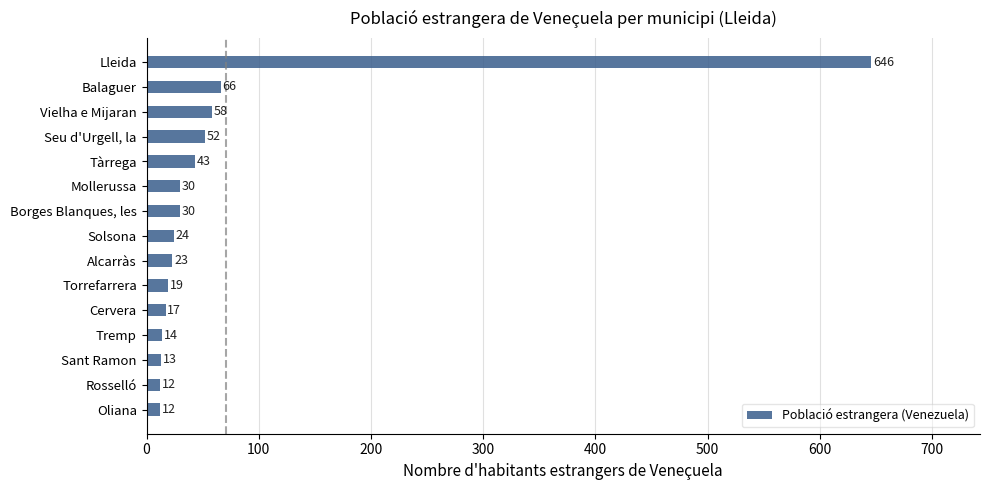

Does the chart contain any negative values?

No